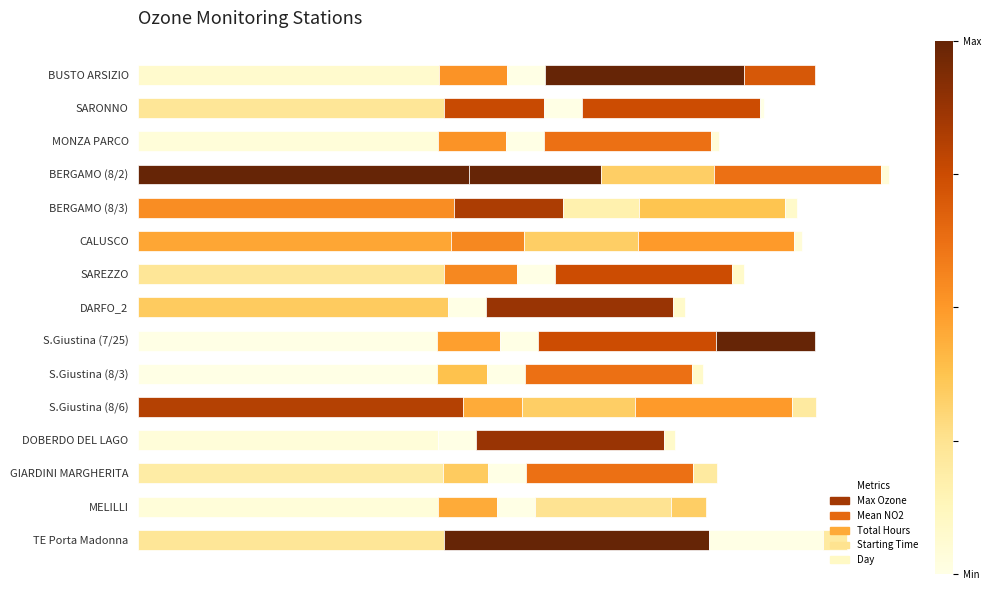

How many data points does each series have?

15